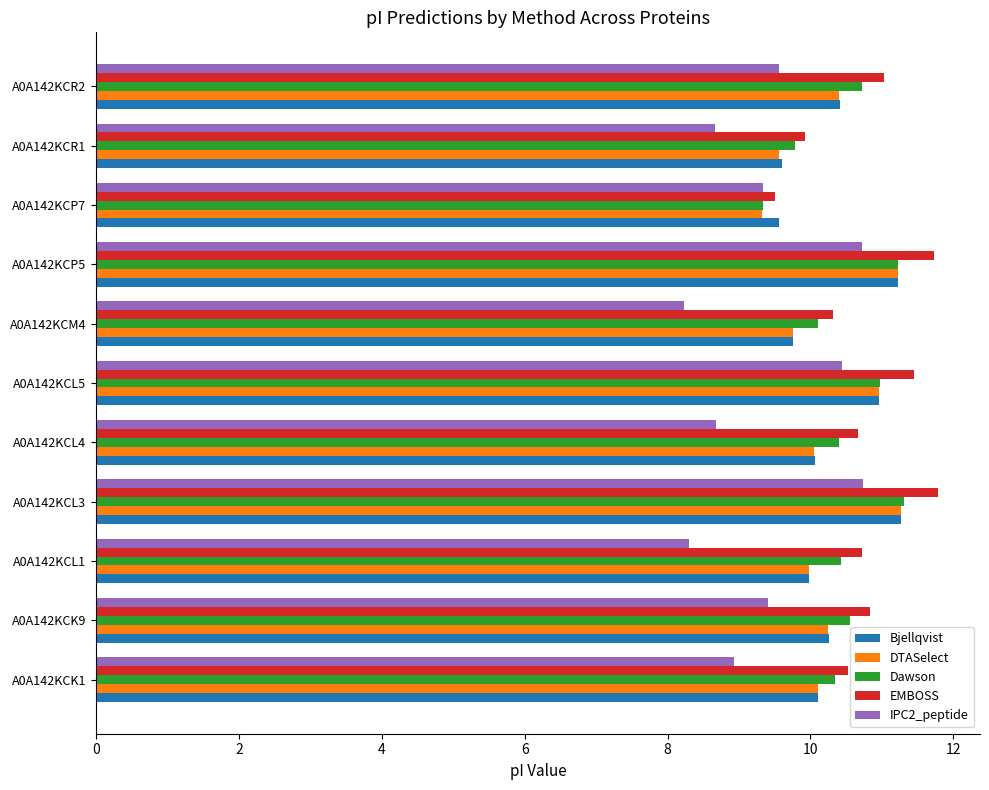

Is it true that DTASelect equals 10.2 at A0A142KCK9?

True